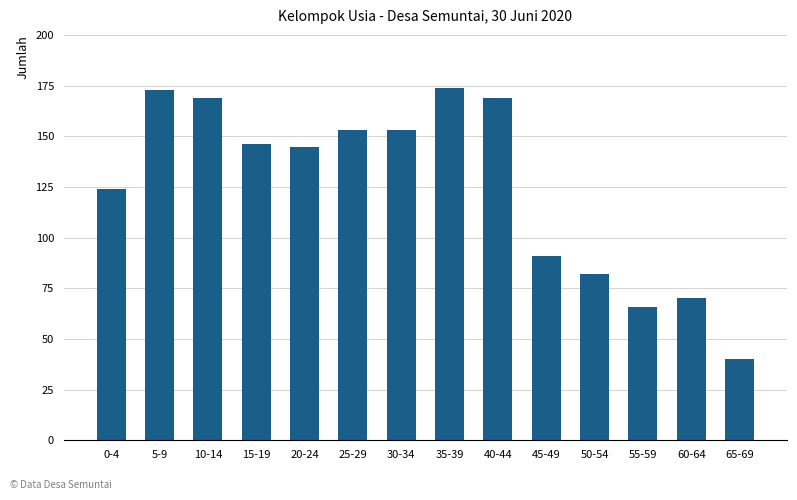

Read the value at 15-19, to the nearest 5.

145